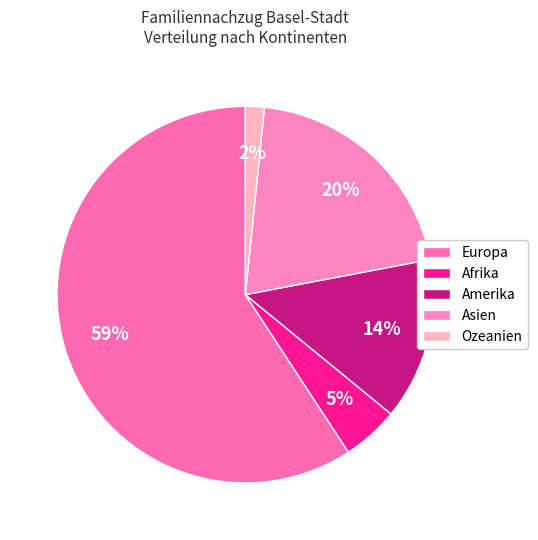

Which has a higher value, Europa or Ozeanien?

Europa